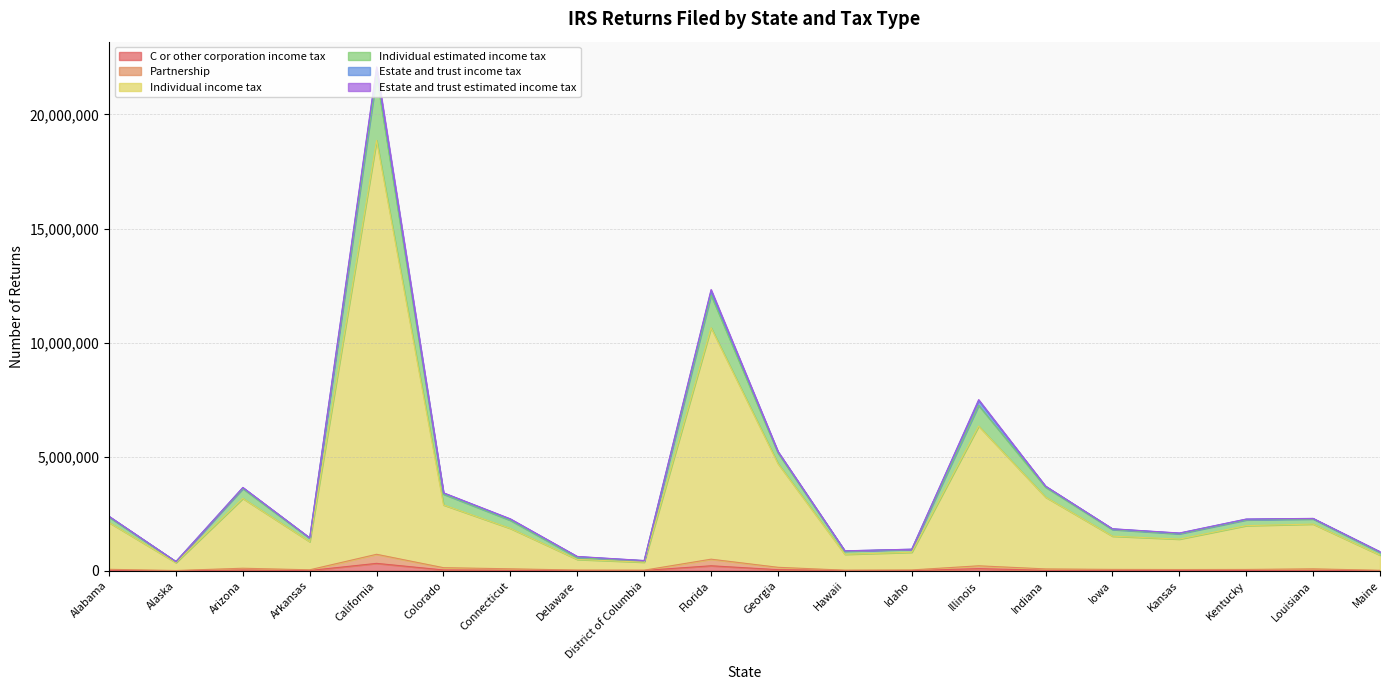

What is the label of the 8th point from the right?

Idaho